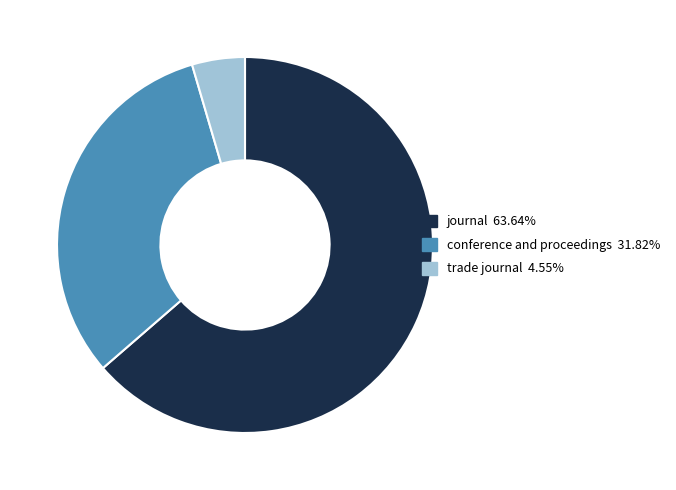

Between conference and proceedings and trade journal, which is larger?

conference and proceedings